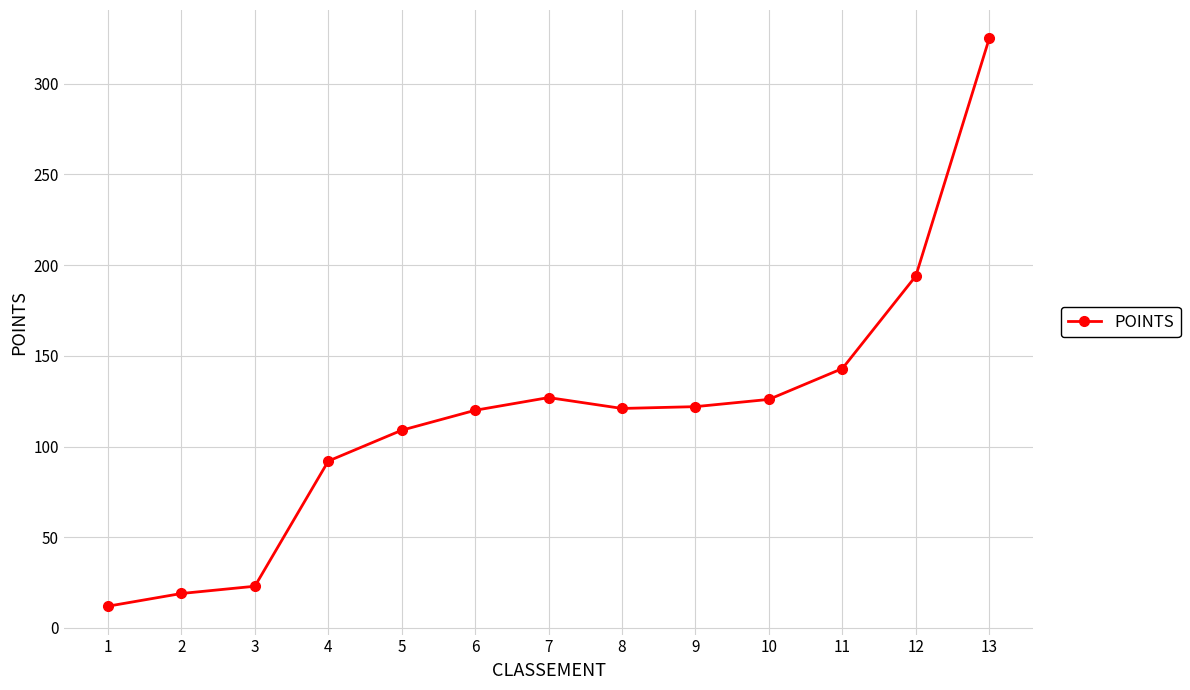

What is the value of the 5th point from the left?

109